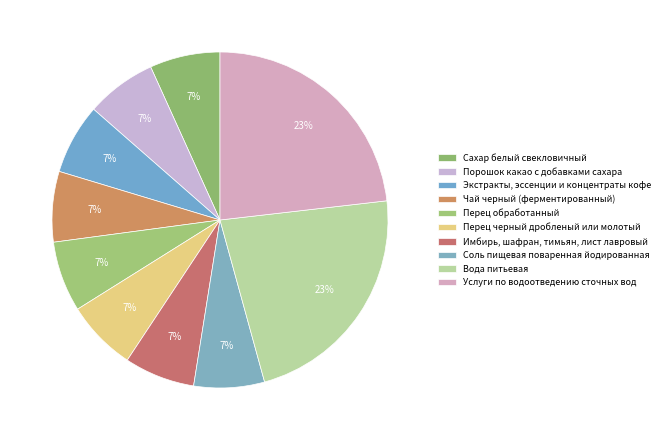

To the nearest percent, what is the difference between the Вода питьевая and Чай черный (ферментированный) slice percentages?

16%